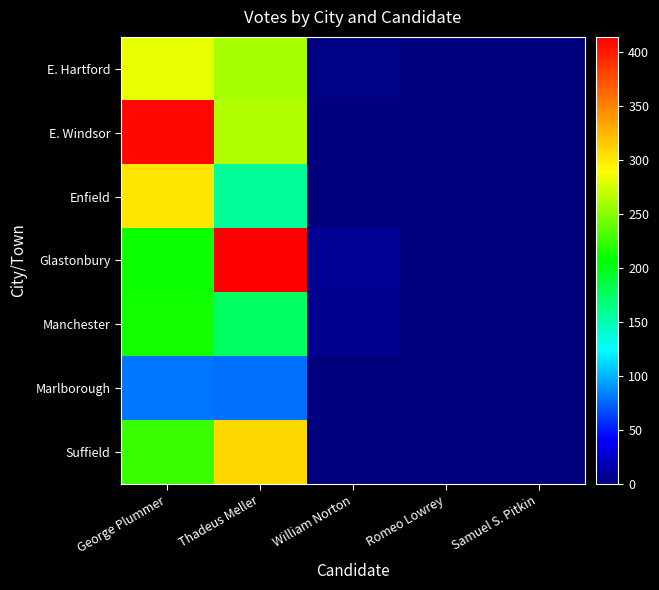

Rank the series by their maximum value, from highest to lowest.

Glastonbury, E. Windsor, Suffield, Enfield, E. Hartford, Manchester, Marlborough